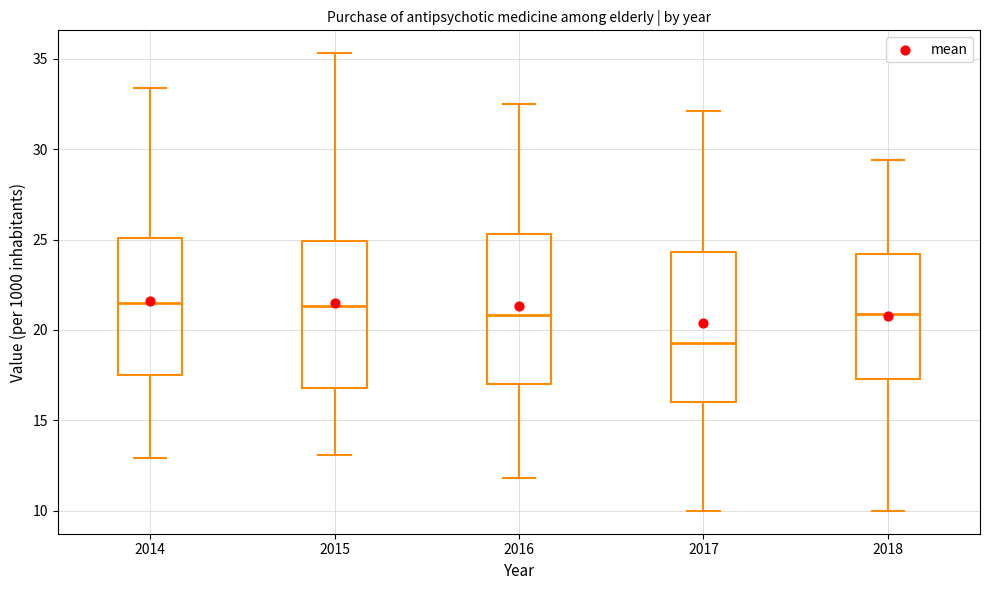

Where does the median line of the box at x = 2016 sit on the y-axis? The values are not printed on the chart, so give them approximately, as read against the axis.

21.0